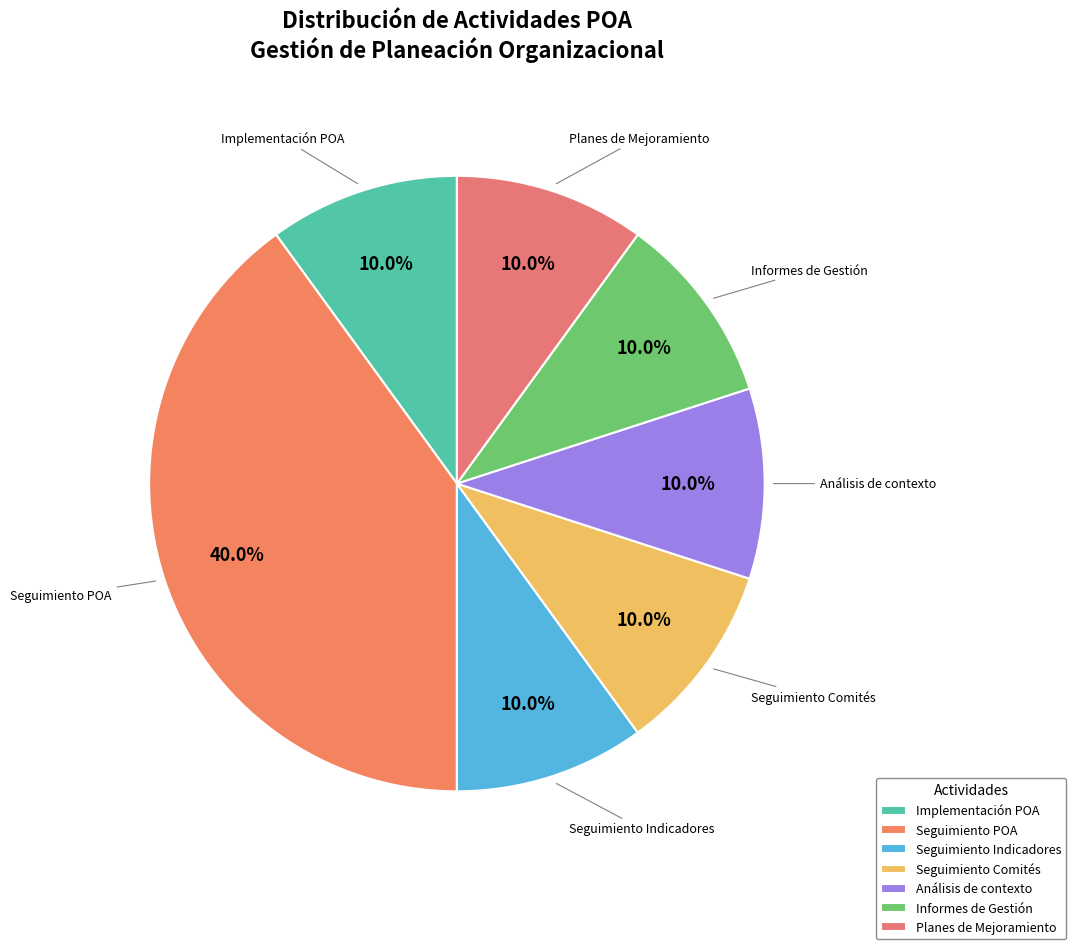

Between Seguimiento Comités and Seguimiento POA, which is larger?

Seguimiento POA